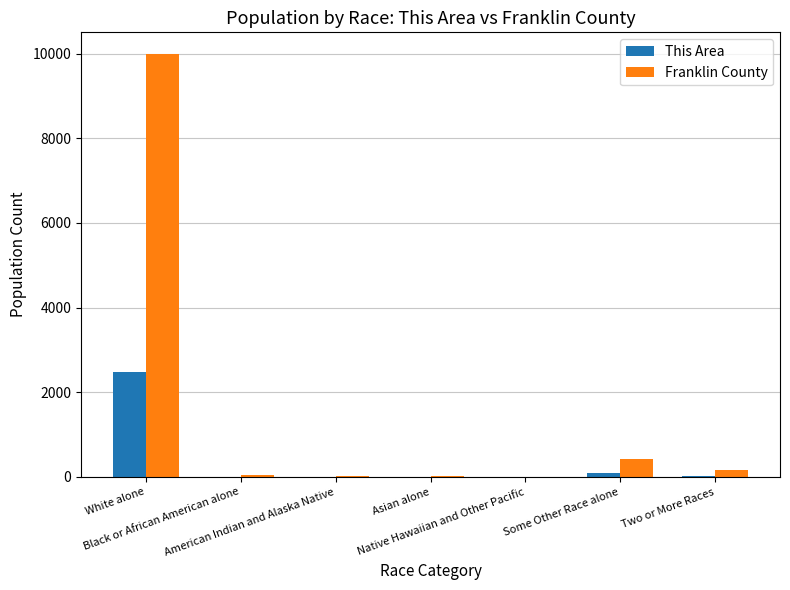

How many data points does each series have?

7